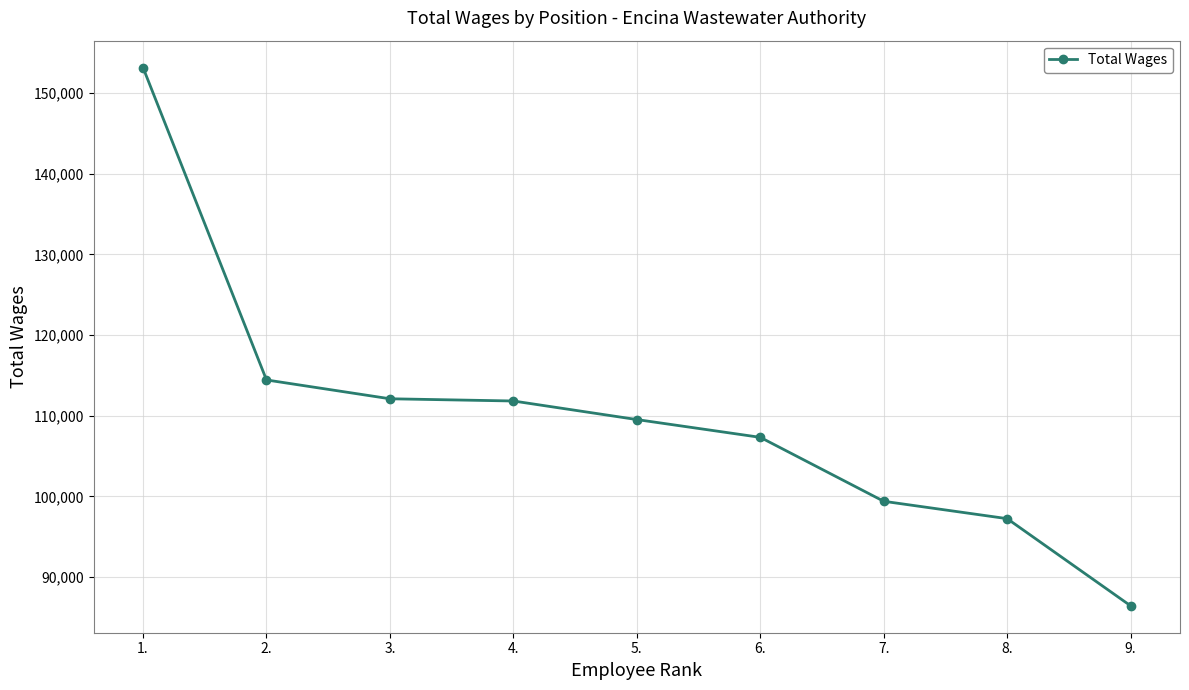

How many data points are less than 109537?

4